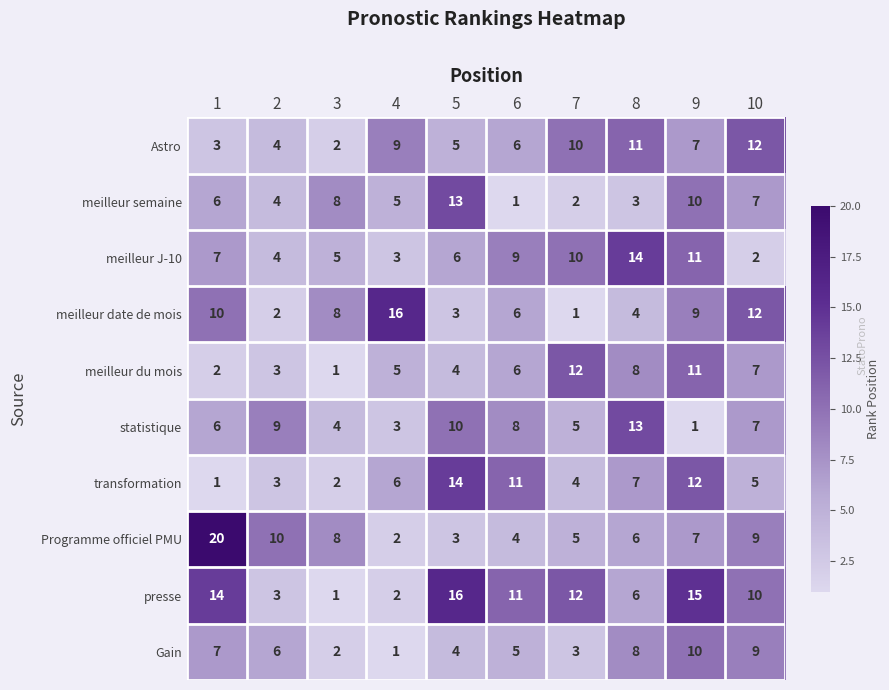

What is the maximum value for statistique?

13